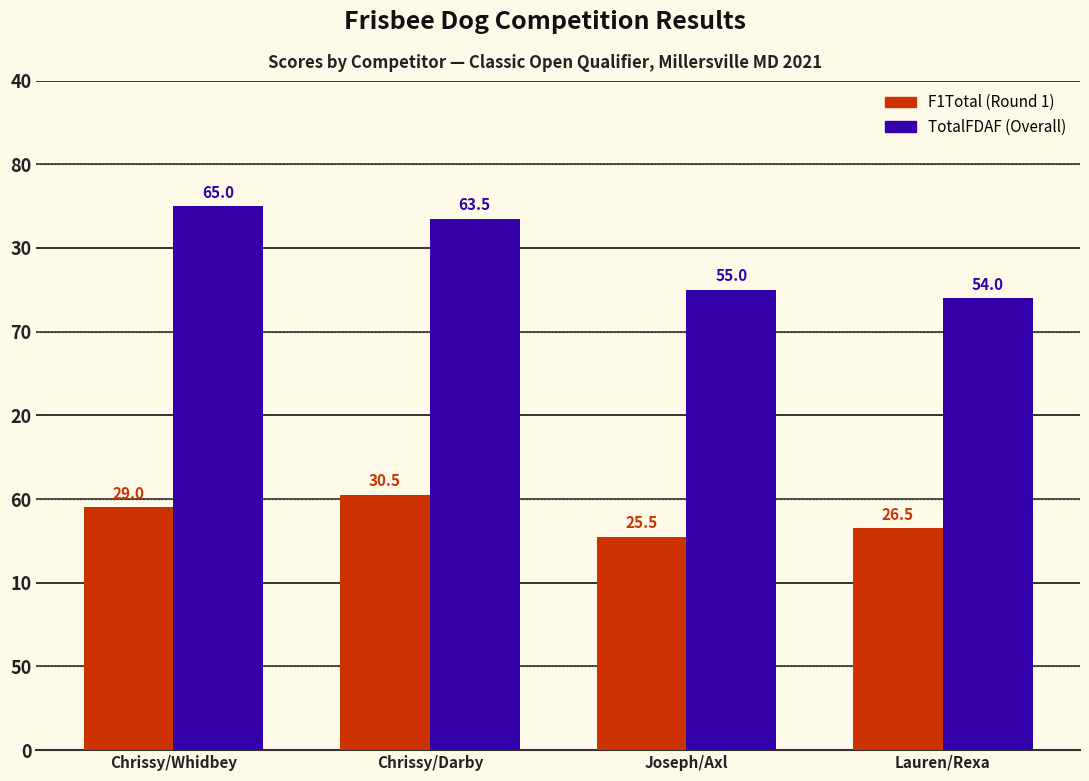

Does the chart contain any negative values?

No